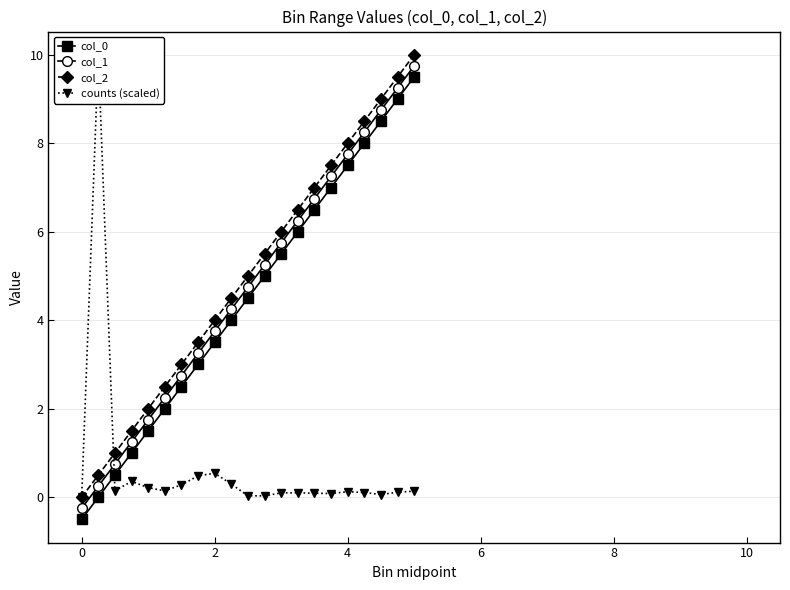

What is the average value of the col_2 series?

5.0